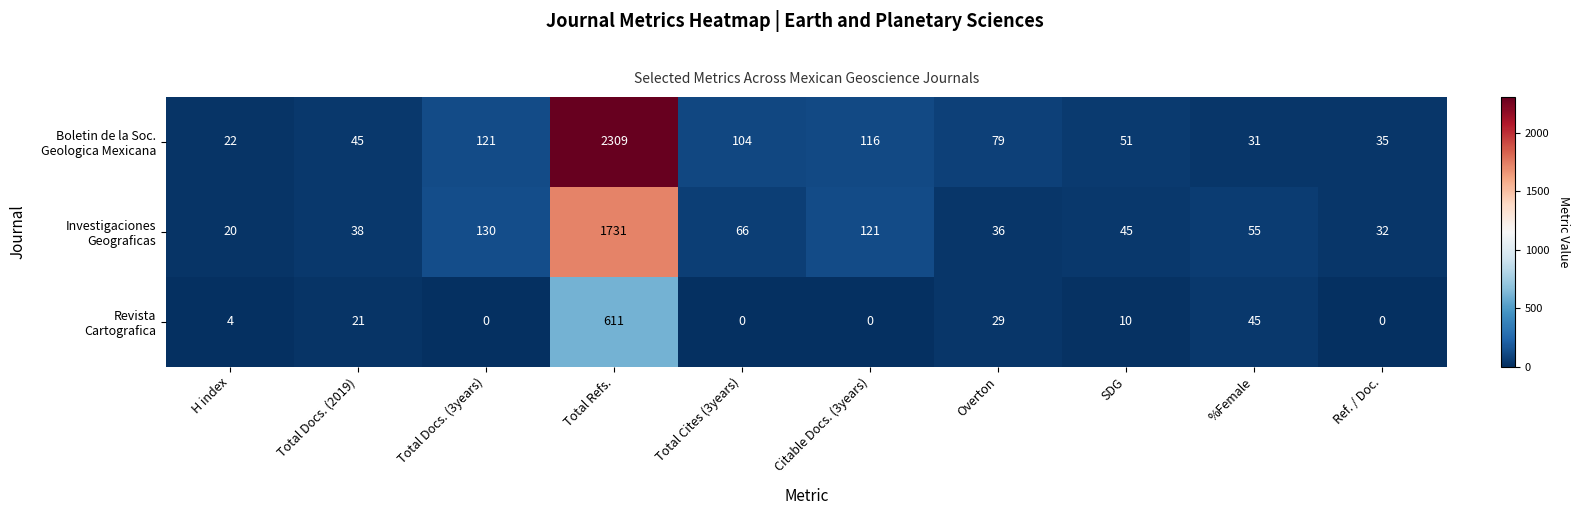

What is the spread (max minus min) of values at Total Docs. (3years)?

130